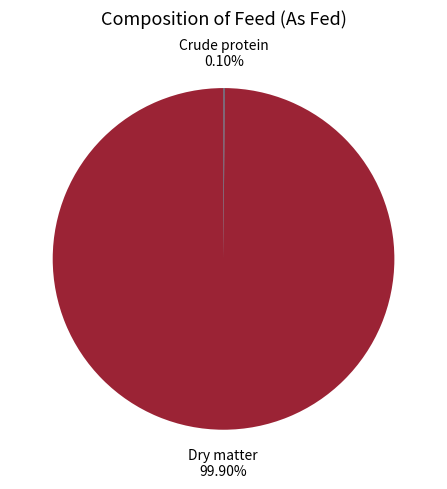

Which category has the biggest portion of the pie?

Dry matter